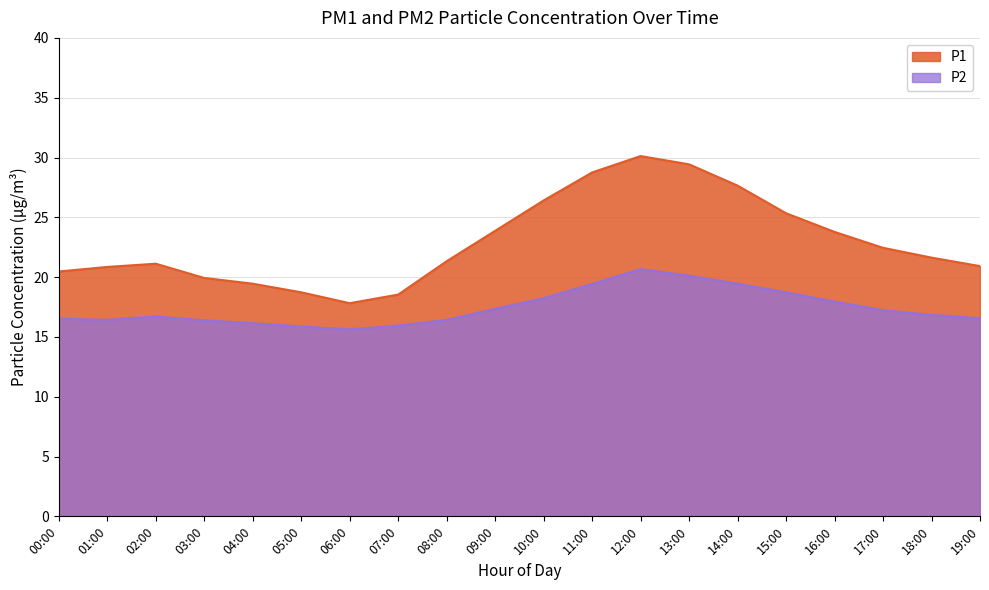

The value of P1 at 09:00 is 23.9. True or false?

True